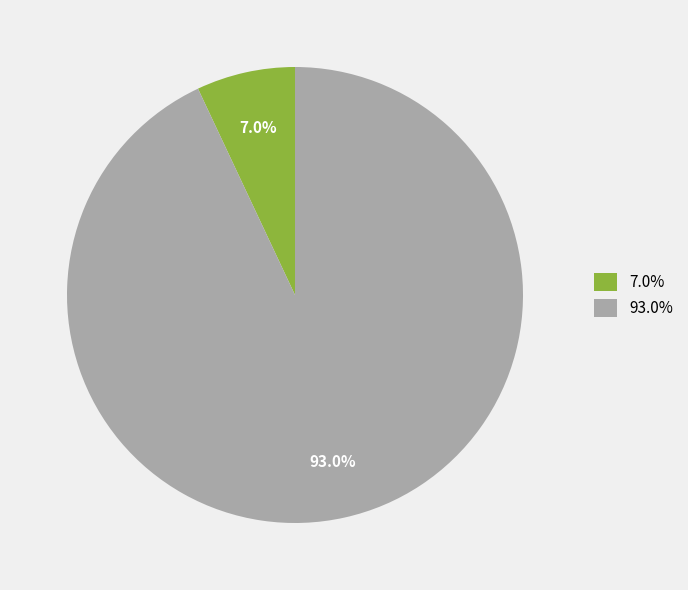

Rank the categories by value from lowest to highest.

7.0%, 93.0%